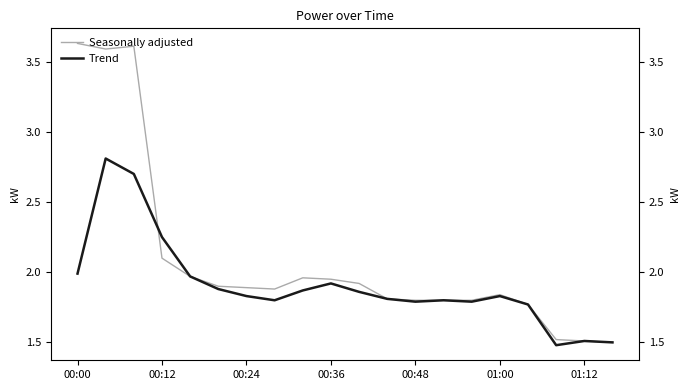

At how many categories does at least one series exceed 3?

3